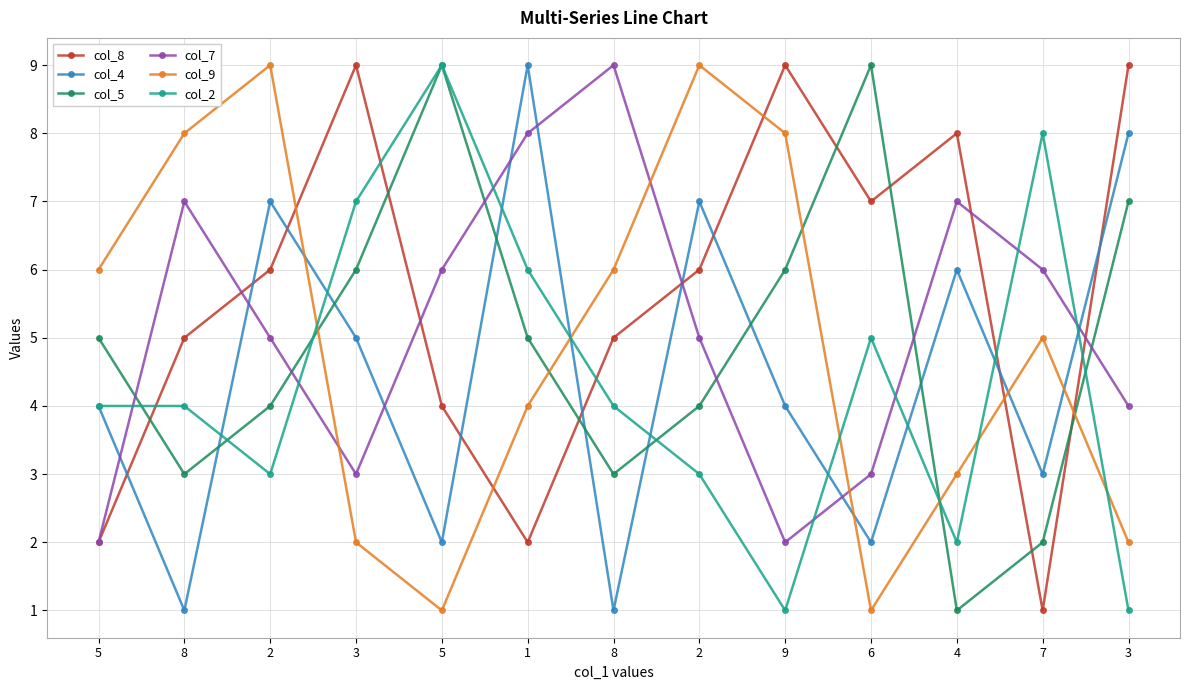

What is the sum of all col_4 values?

59